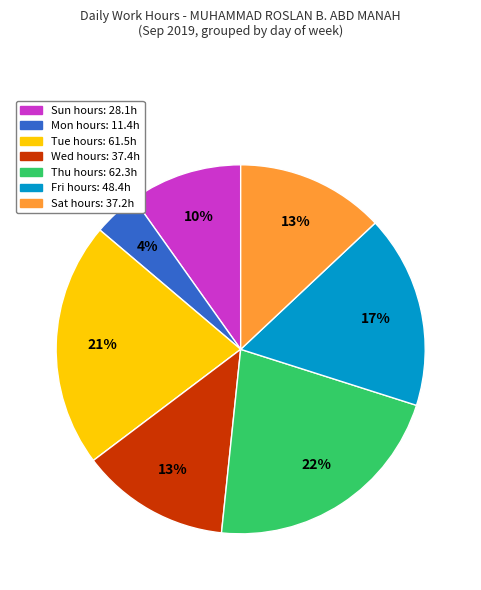

To the nearest percent, what is the average slice percentage?

14%